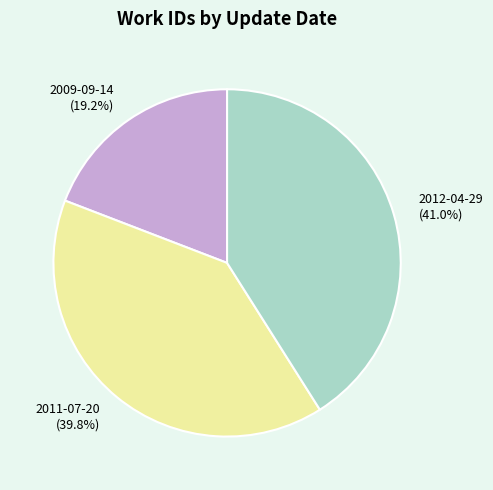

Between 2009-09-14 and 2011-07-20, which is larger?

2011-07-20